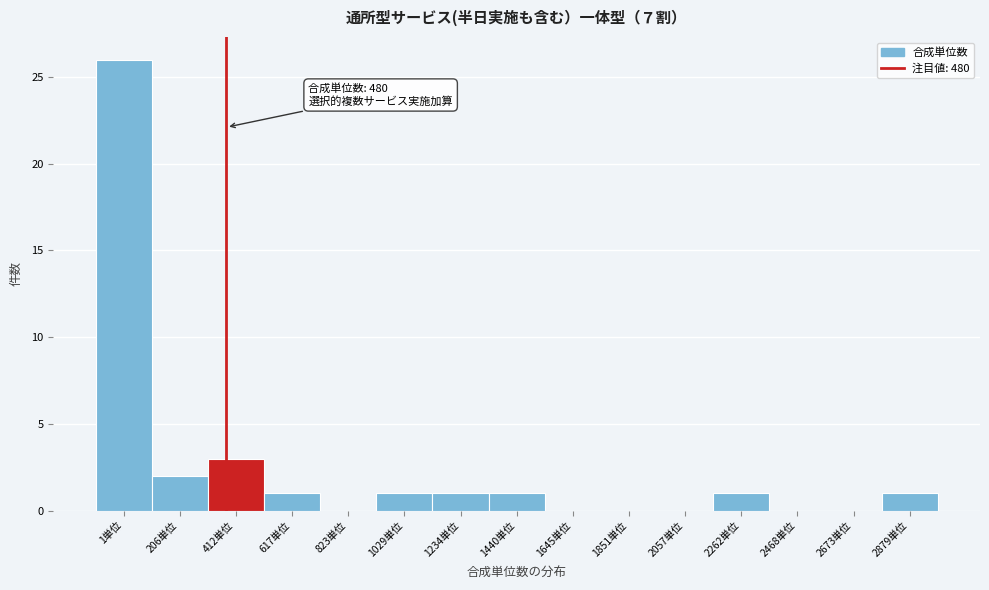

Reading left to right, list all the values displayed in this chart.

1単位=26	206単位=2	412単位=3	617単位=1	823単位=0	1029単位=1	1234単位=1	1440単位=1	1645単位=0	1851単位=0	2057単位=0	2262単位=1	2468単位=0	2673単位=0	2879単位=1